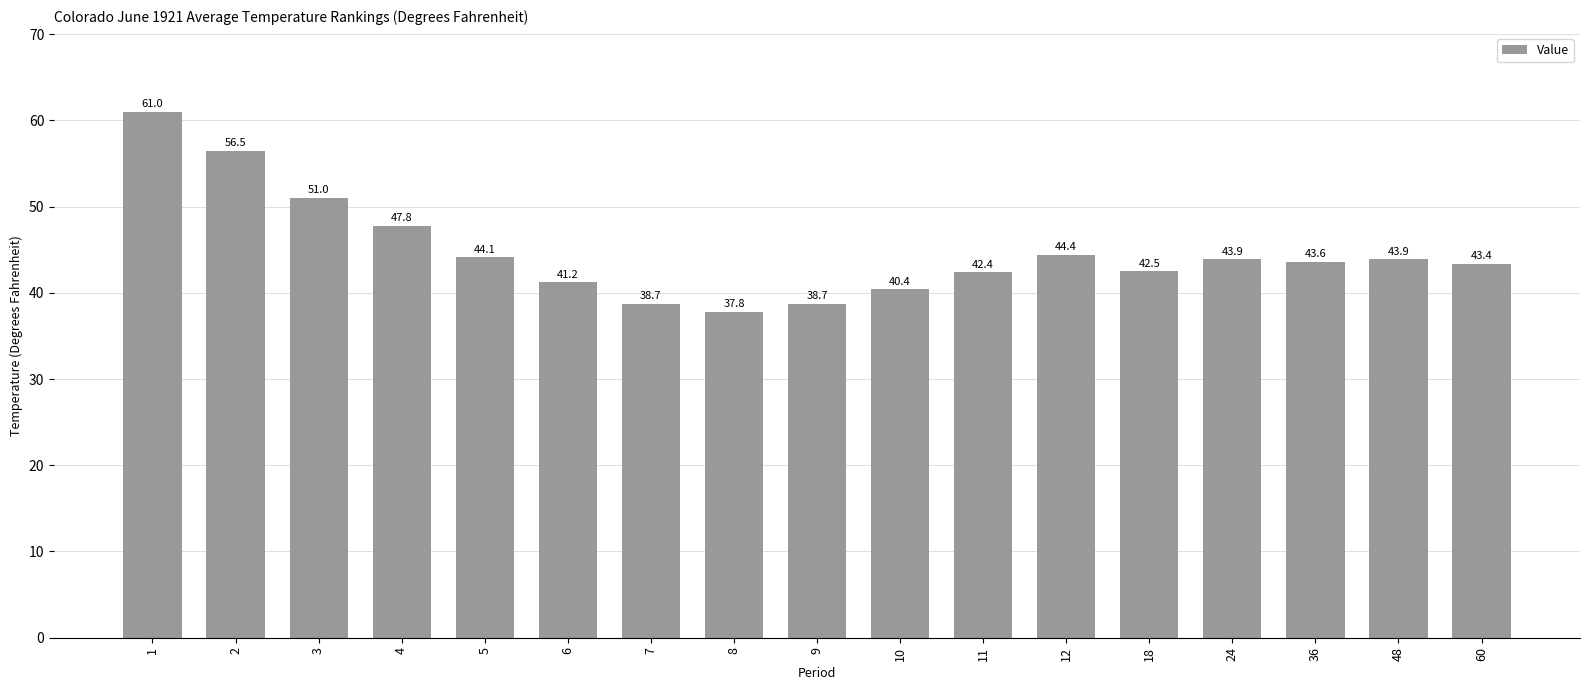

Reading right to left, extract all data points from this chart.

60=43.4	48=43.9	36=43.6	24=43.9	18=42.5	12=44.4	11=42.4	10=40.4	9=38.7	8=37.8	7=38.7	6=41.2	5=44.1	4=47.8	3=51.0	2=56.5	1=61.0